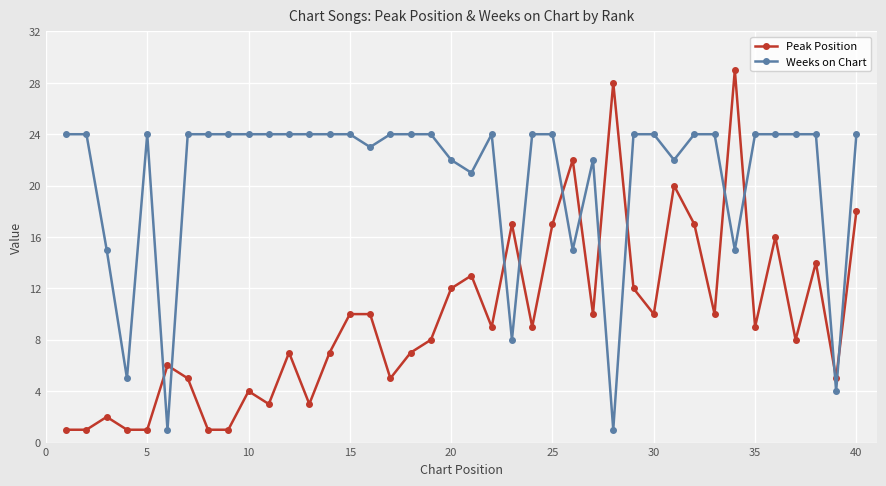

What is the difference between the maximum and minimum values in the Weeks on Chart series?

23